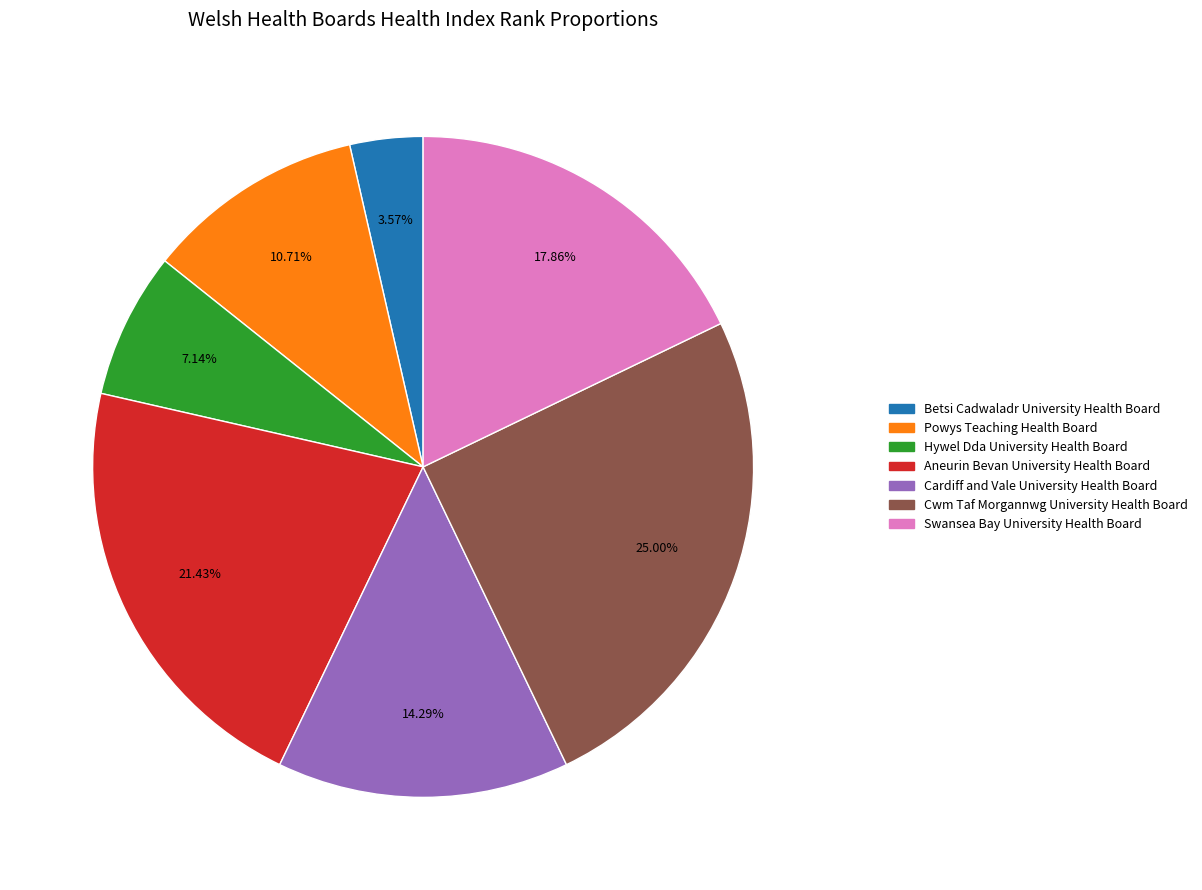

What percentage is the Cardiff and Vale University Health Board slice, to the nearest percent?

14%